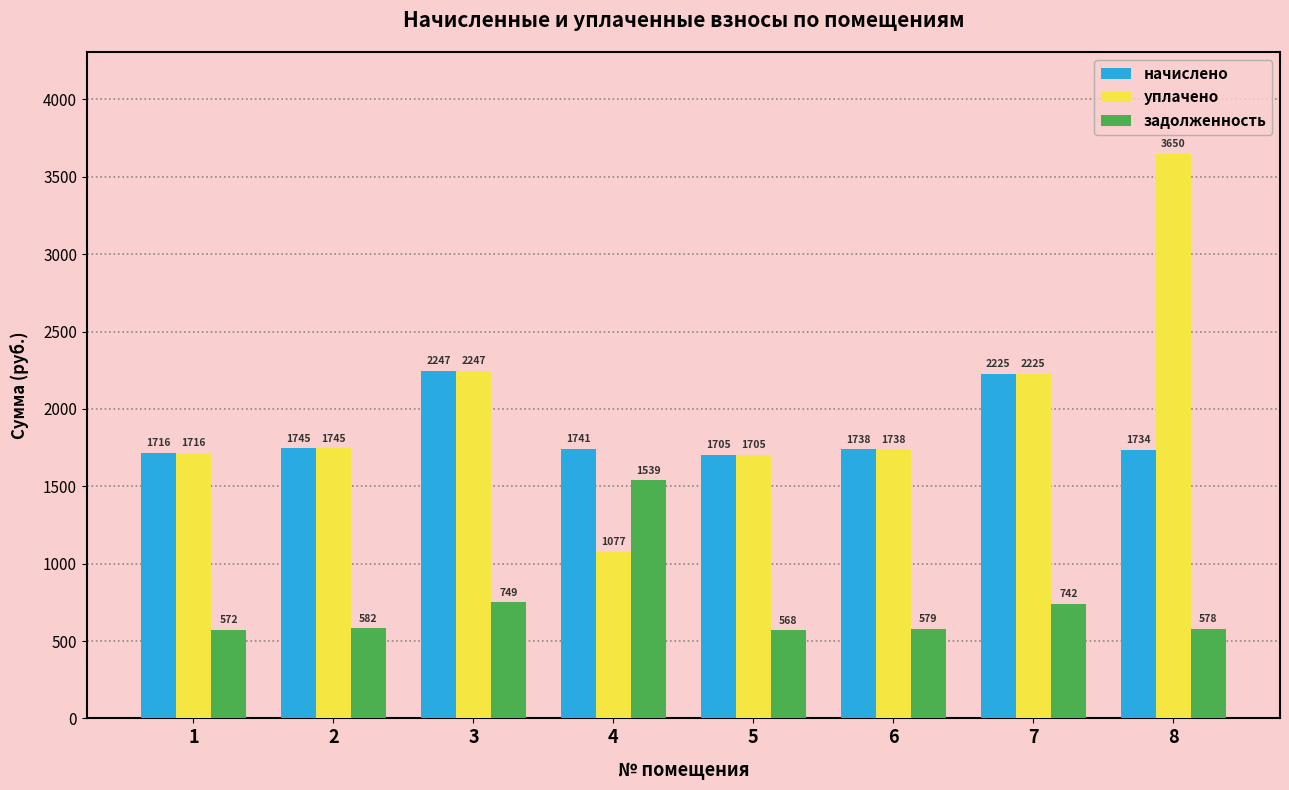

At which label does уплачено first exceed 1745?

2